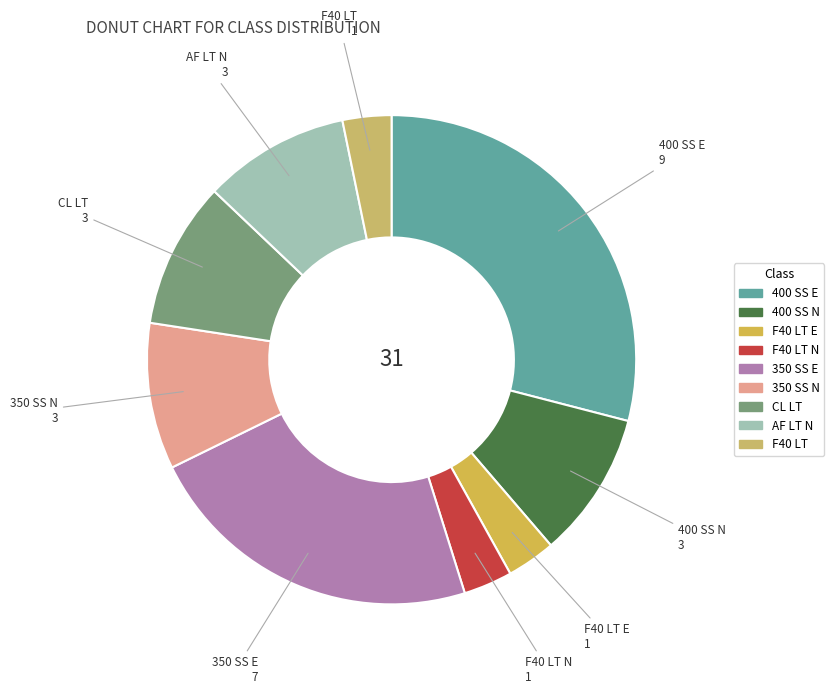

Is the sum of CL LT and 350 SS E greater than half?

No